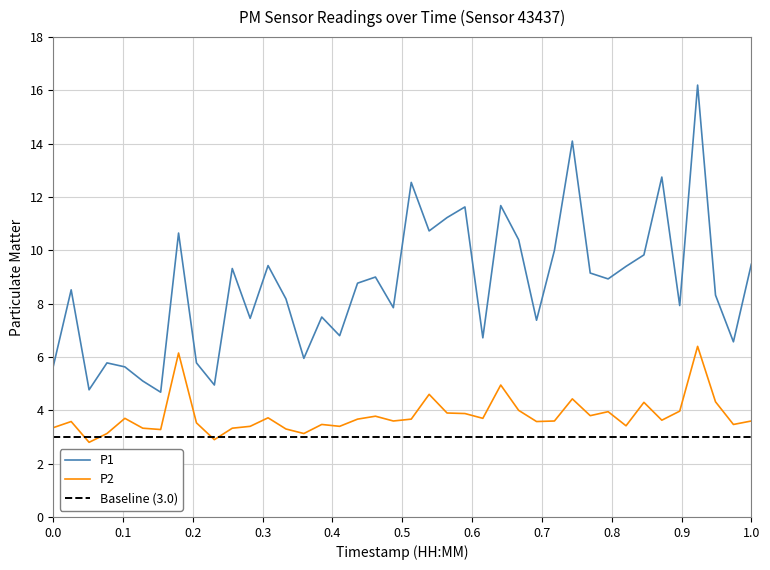

True or false: P2 has more than 1 interior local peaks.

True